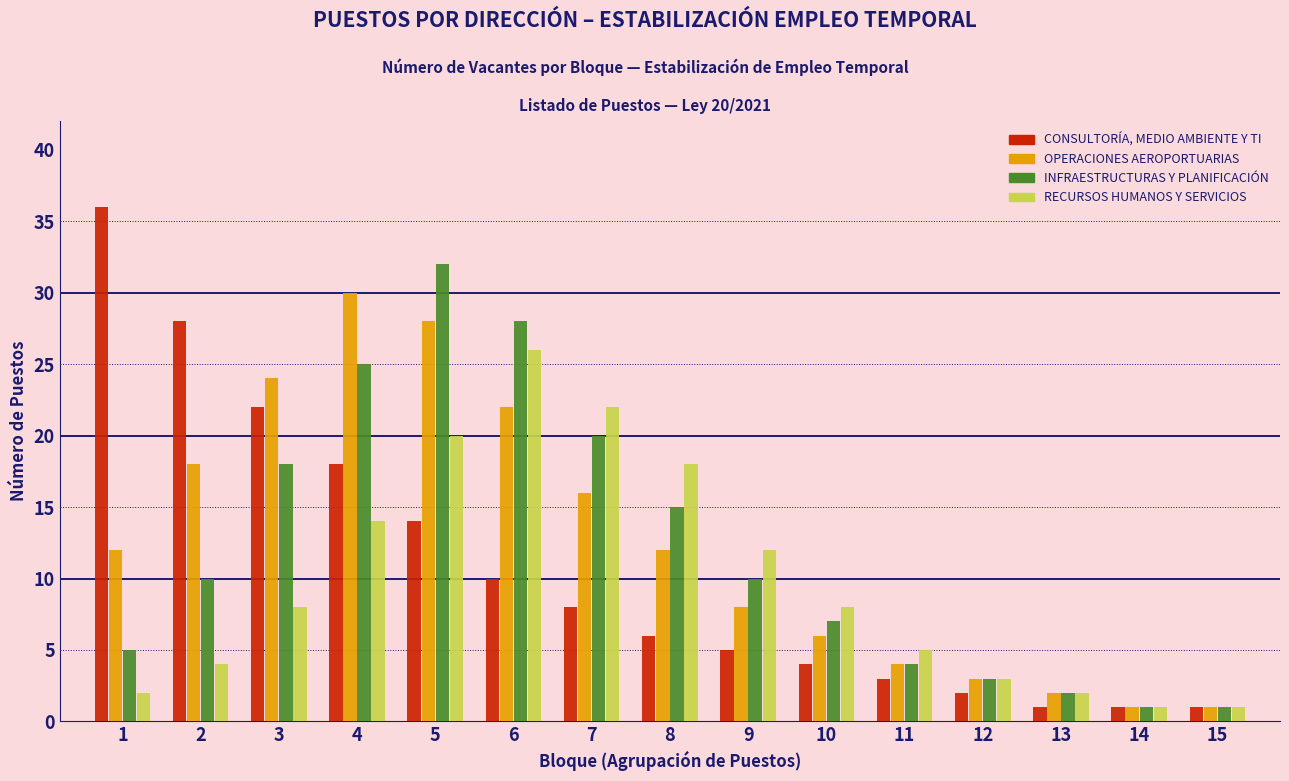

What is the total value across all series at 9?

35